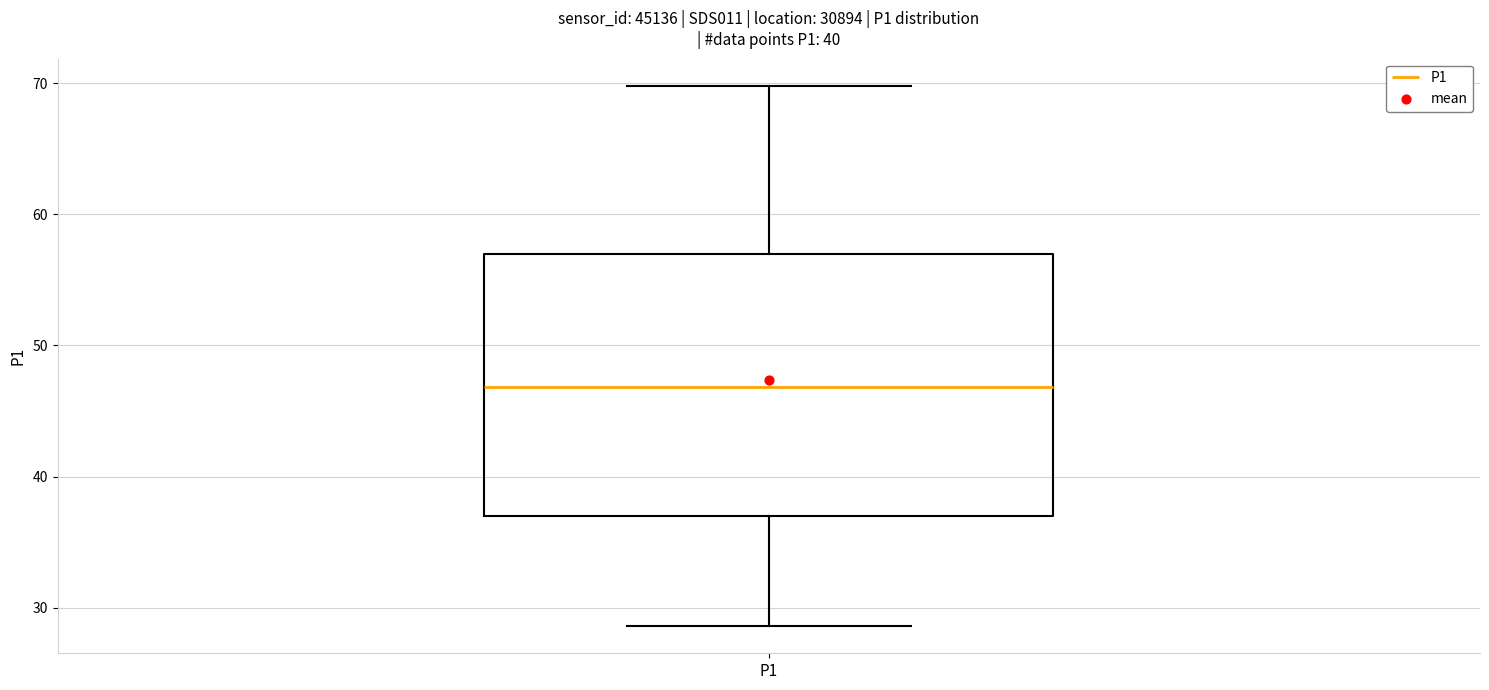

Where does the upper whisker of the box for P1 end on the y-axis? The values are not printed on the chart, so give them approximately, as read against the axis.

70